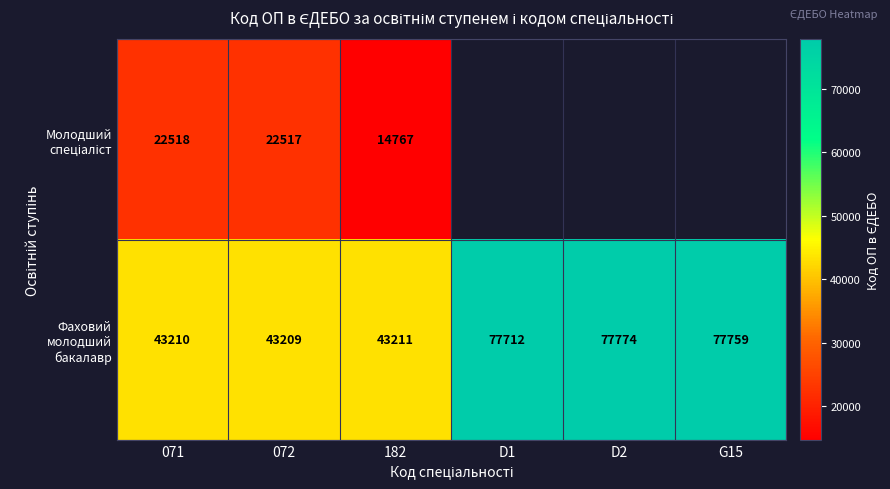

What is the total value across all series at 071?

65728